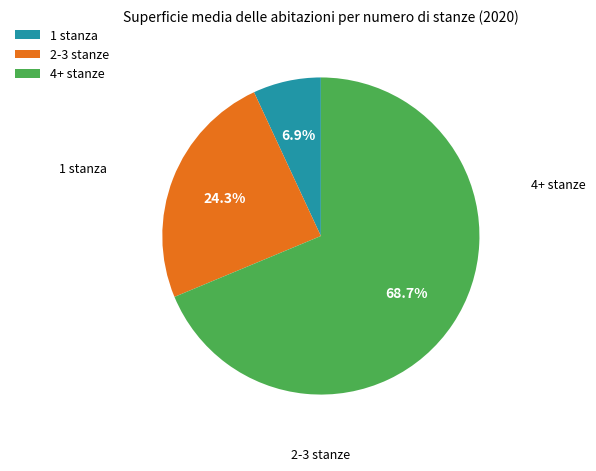

To the nearest percent, what is the difference between the largest and smallest slice percentages?

62%